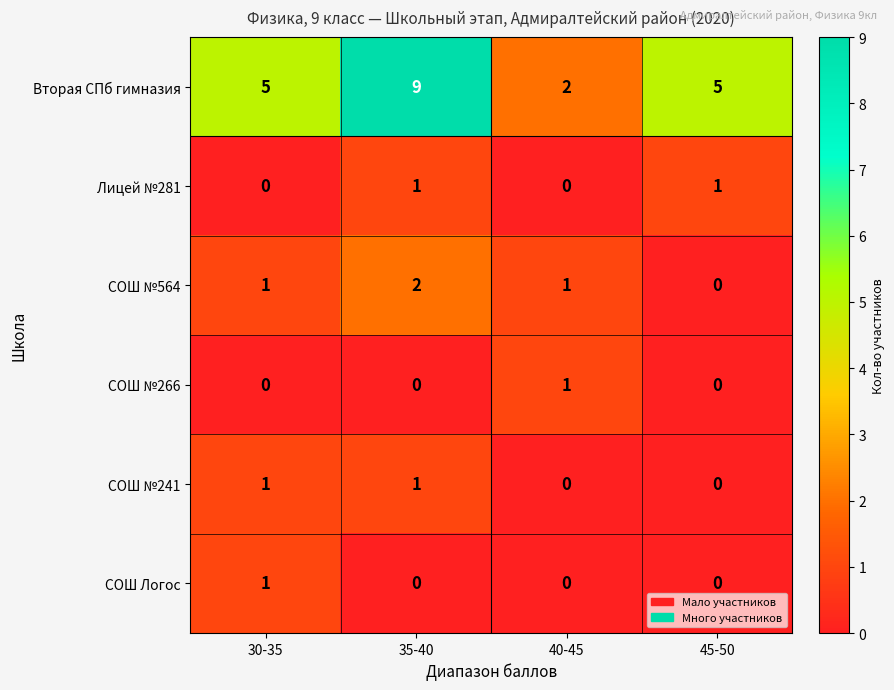

Count the Вторая СПб гимназия values in the range 5 to 9.

3